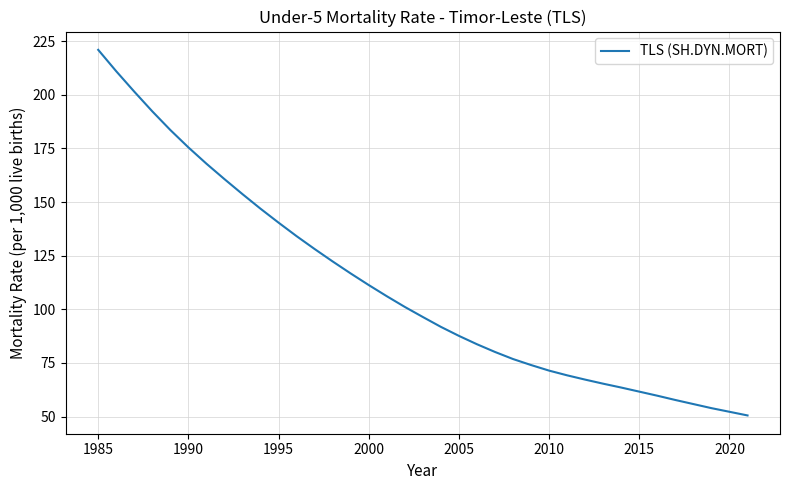

What is the difference between the maximum and minimum values?

170.5